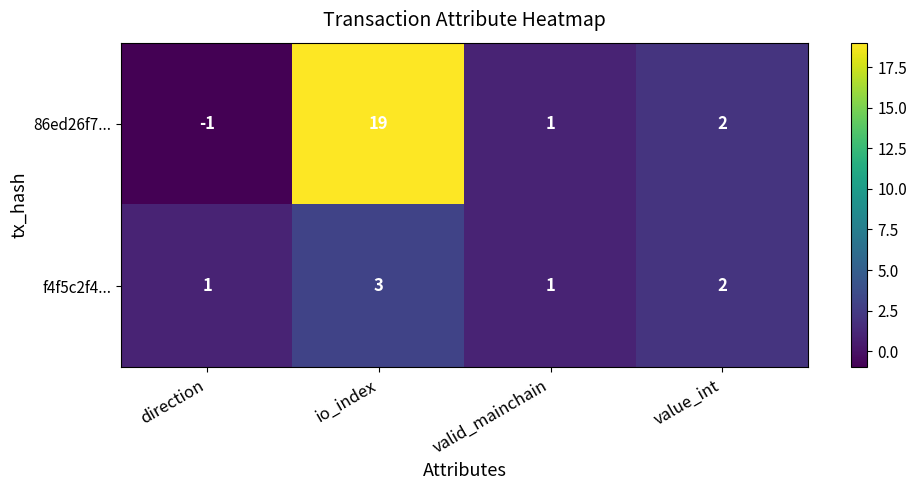

Where does the 86ed26f7... series first go above 2?

io_index